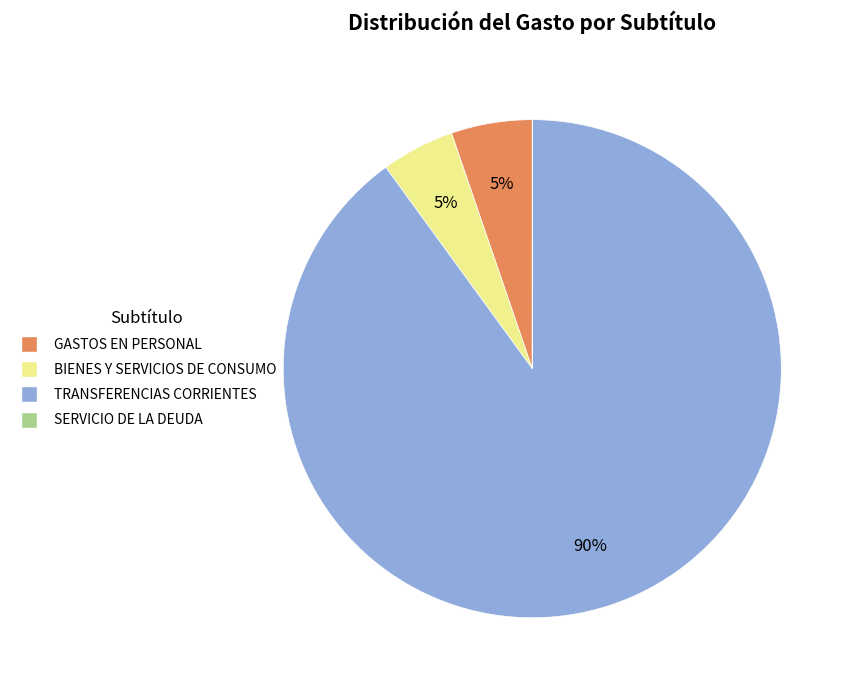

To the nearest percent, what percentage of the pie is GASTOS EN PERSONAL?

5%